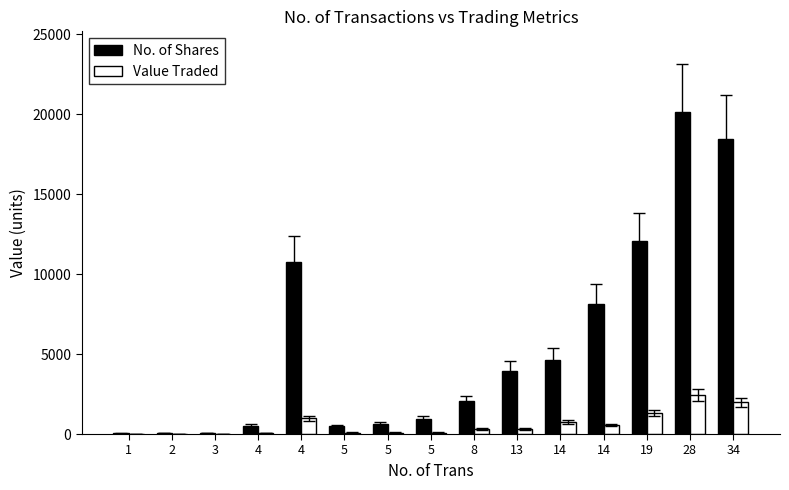

List the series in order of their peak value, lowest first.

Value Traded, No. of Shares